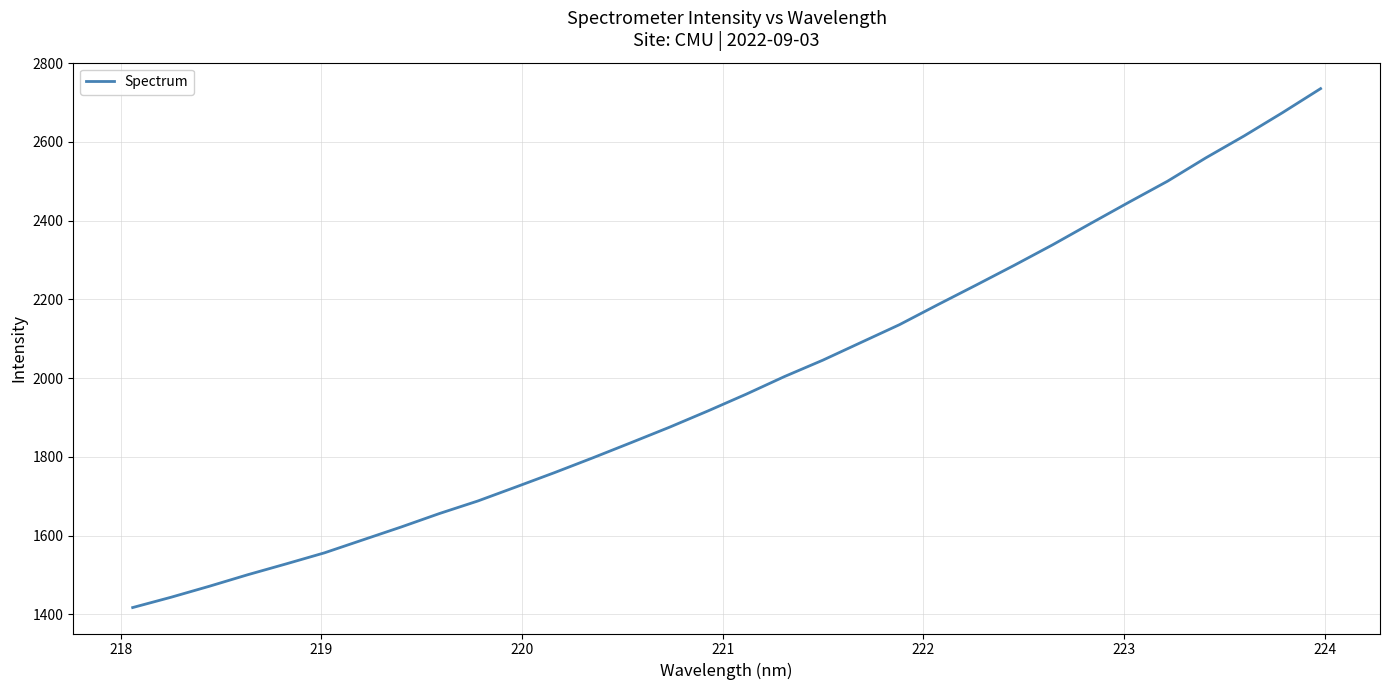

What is the difference between the maximum and minimum values?

1318.0